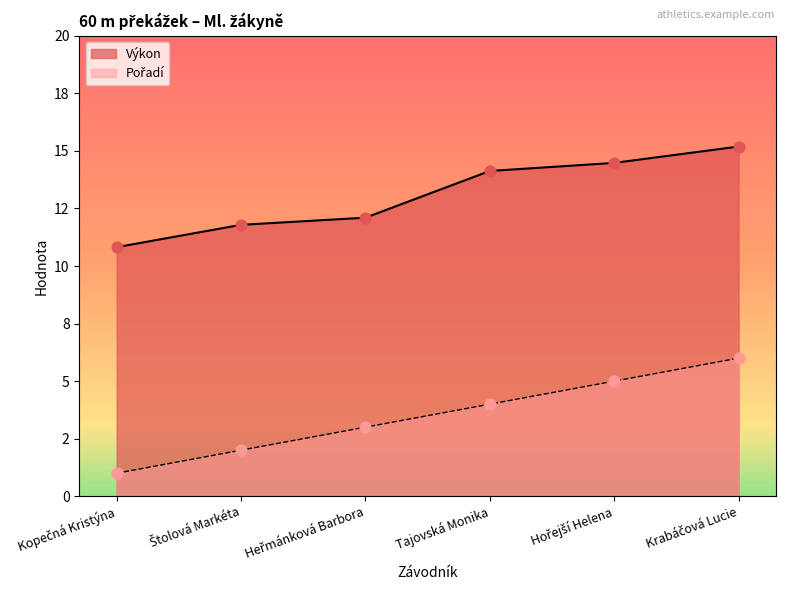

Is the value of Pořadí at Hořejší Helena greater than the value of Výkon at Kopečná Kristýna?

No